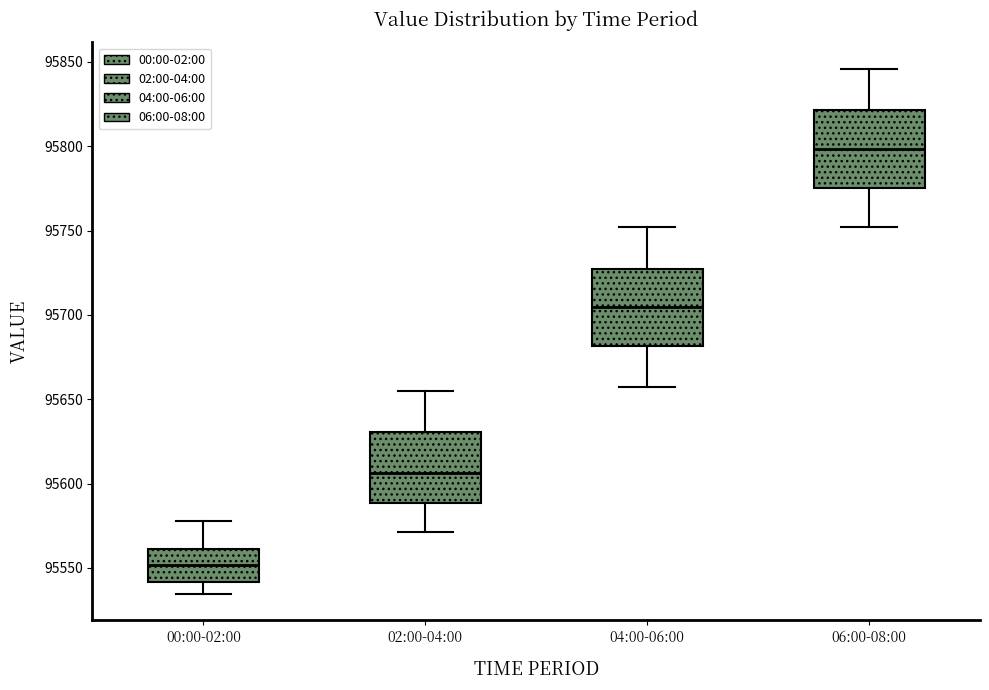

Reading left to right, transcribe this box plot: for each box, give where its median line is, the range the box spans, and where its two whiskers end, as read against the y-axis. The values are not printed on the chart, so give them approximately, as read against the axis.

00:00-02:00: median 95550, box 95540 to 95560, whiskers 95535 to 95580
02:00-04:00: median 95605, box 95590 to 95630, whiskers 95570 to 95655
04:00-06:00: median 95705, box 95680 to 95725, whiskers 95655 to 95750
06:00-08:00: median 95800, box 95775 to 95820, whiskers 95750 to 95845